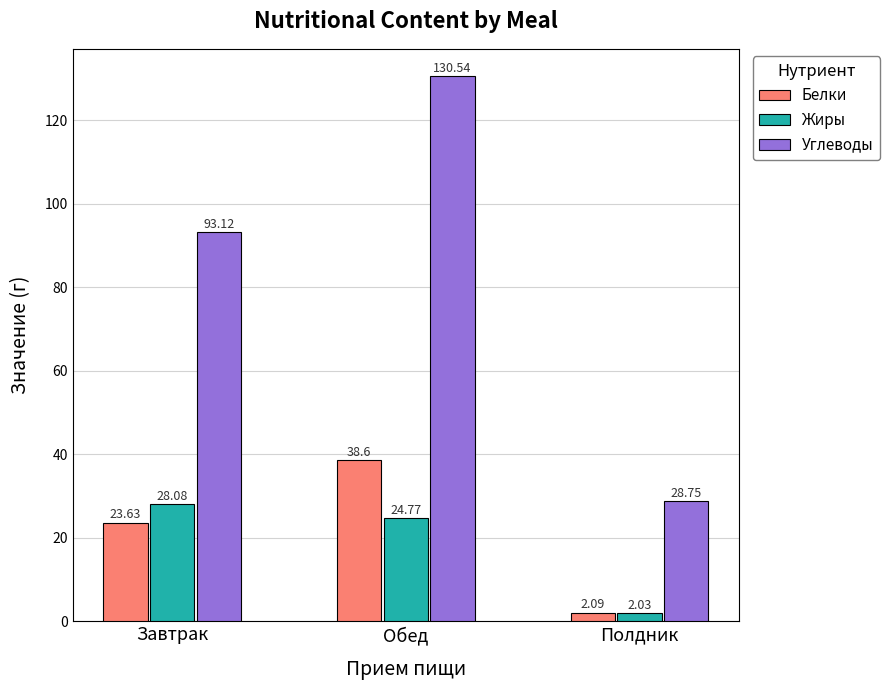

What is the maximum value for Белки?

38.6